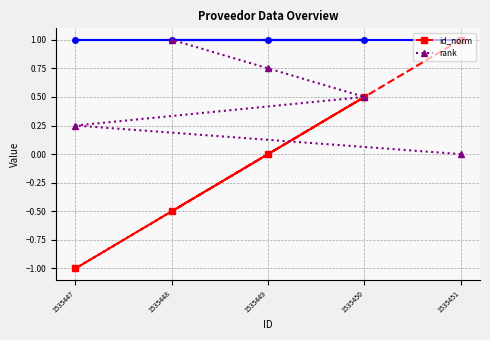

How many lines are shown in the chart?

2